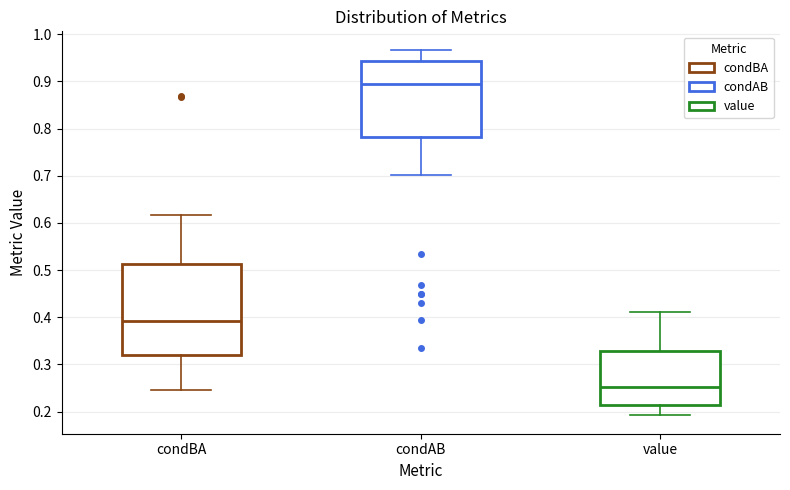

Reading left to right, transcribe this box plot: for each box, give where its median line is, the range the box spans, and where its two whiskers end, as read against the y-axis. The values are not printed on the chart, so give them approximately, as read against the axis.

condBA: median 0.39, box 0.32 to 0.51, whiskers 0.25 to 0.62
condAB: median 0.89, box 0.78 to 0.94, whiskers 0.70 to 0.97
value: median 0.25, box 0.21 to 0.33, whiskers 0.19 to 0.41